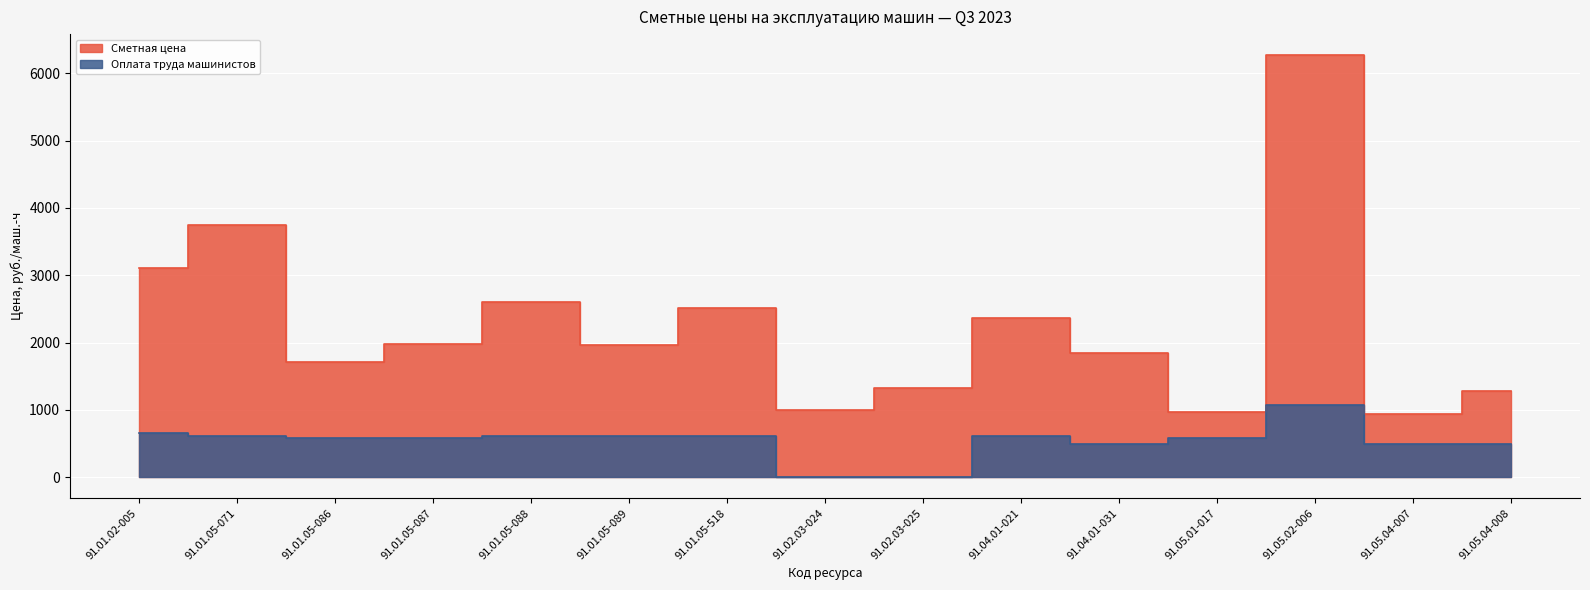

At which category does the chart reach its minimum across all series?

91.02.03-024